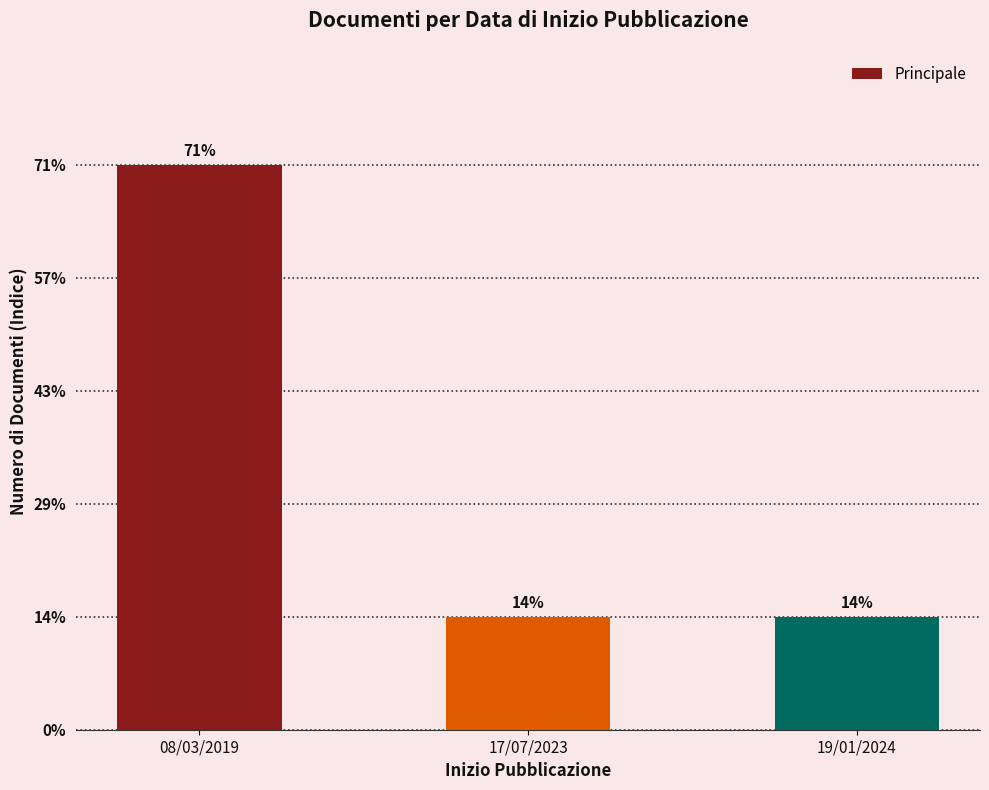

What is the maximum value shown in the chart?

5